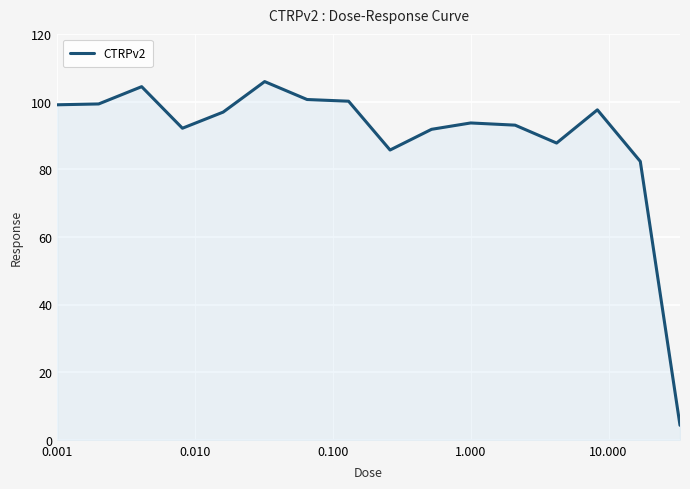

How many lines are shown in the chart?

1